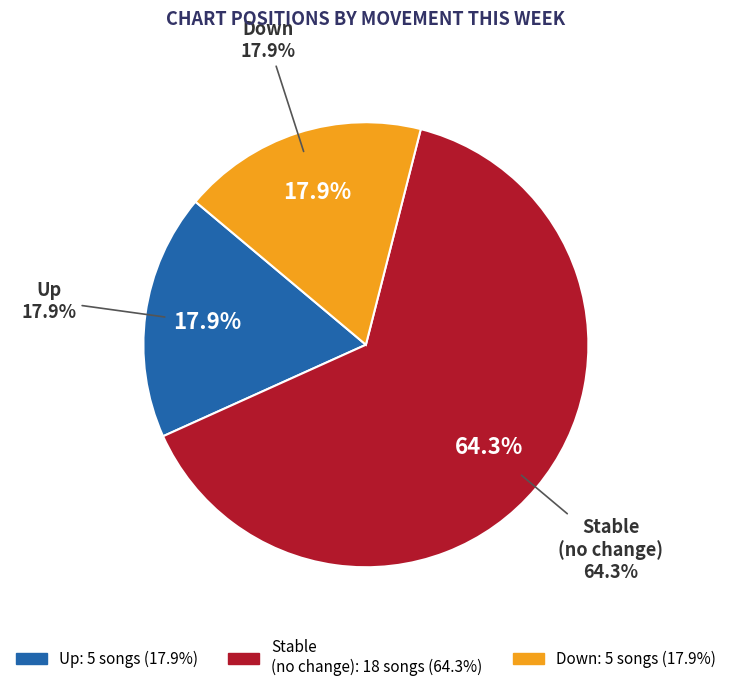

To the nearest percent, what percentage of the pie is down?

18%